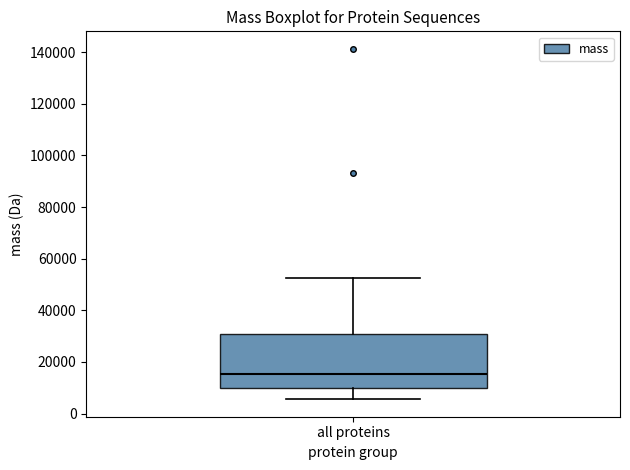

Read this box plot against the y-axis: the position of the median line, the range covered by the box, and the ends of both whiskers. The values are not printed on the chart, so give them approximately, as read against the axis.

median 16000, box 10000 to 30000, whiskers 6000 to 52000